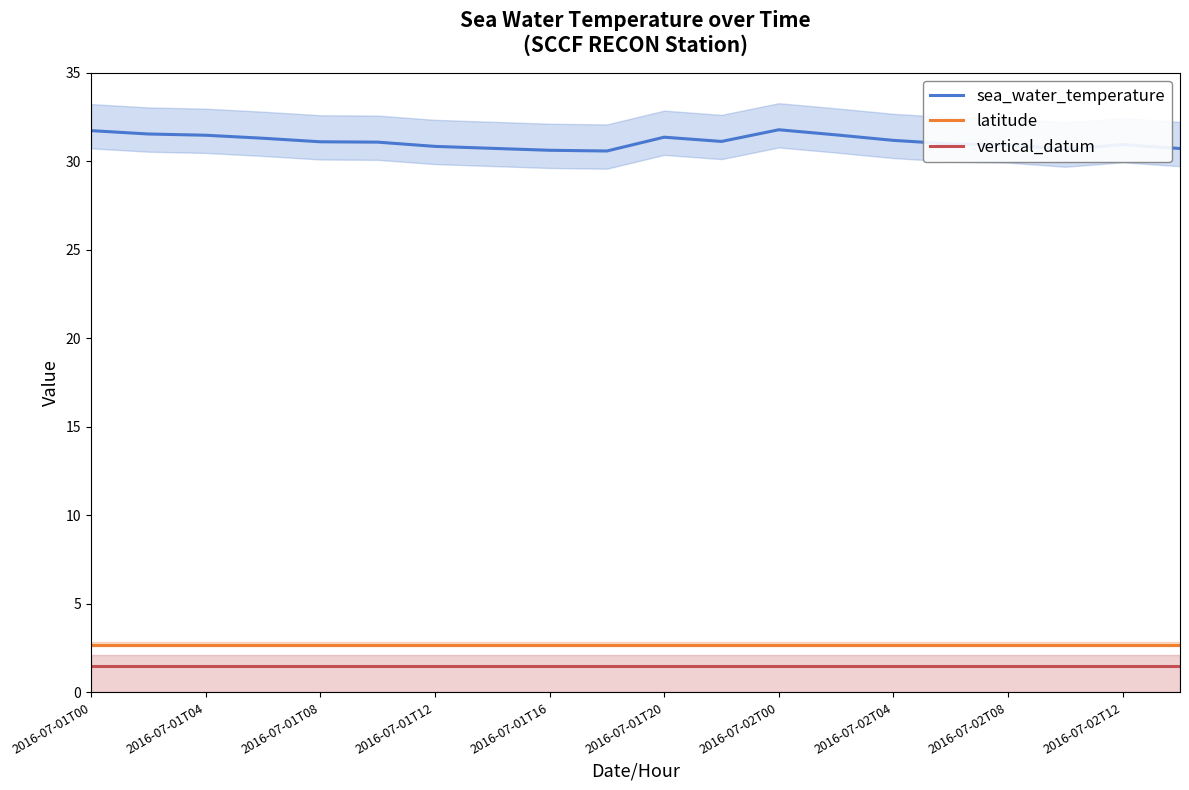

True or false: sea_water_temperature has a value of 7.6 at 2016-07-01T00.

False